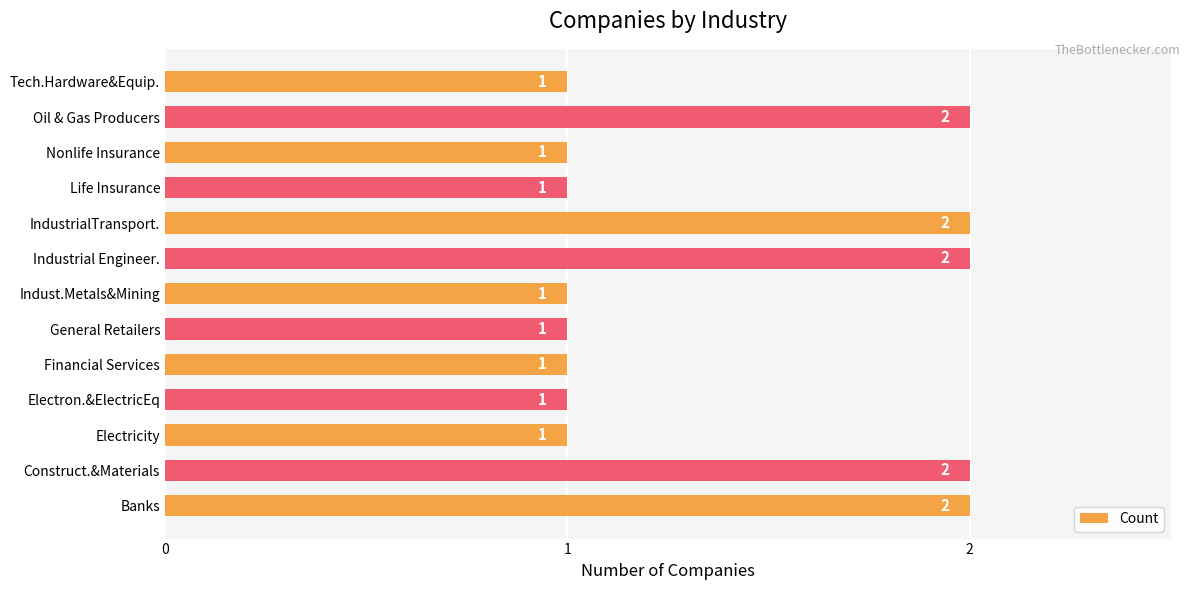

True or false: the data shows 2 at Indust.Metals&Mining.

False